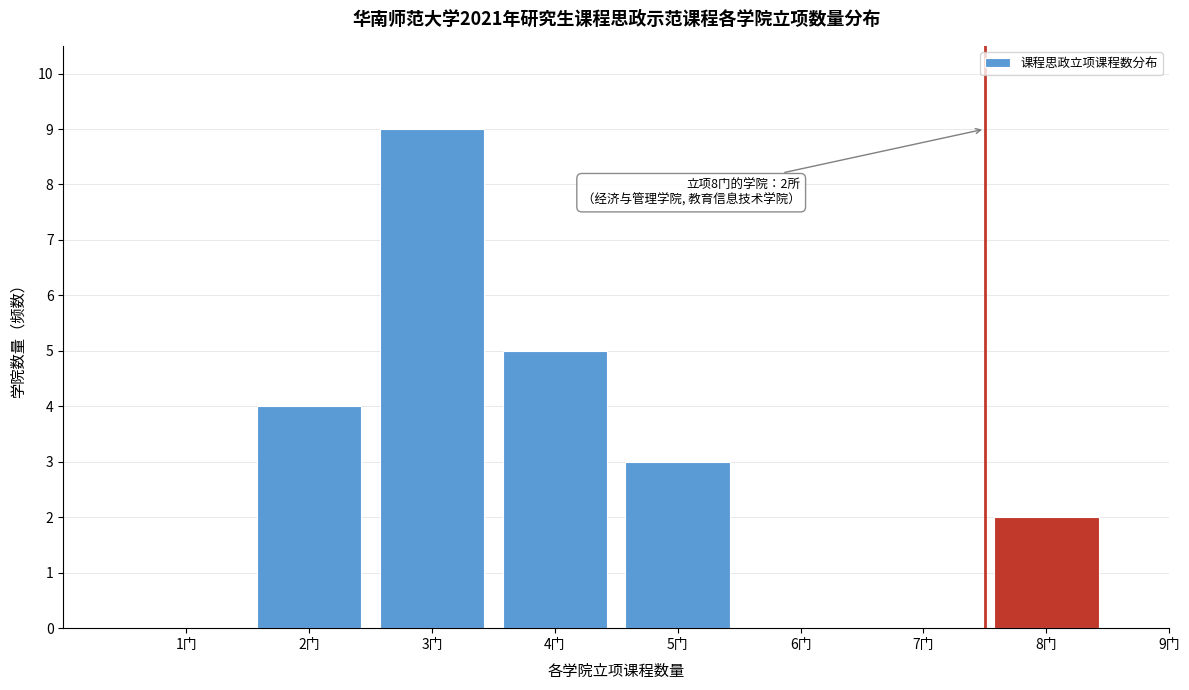

Reading left to right, transcribe all the data shown in this chart.

1门=0	2门=4	3门=9	4门=5	5门=3	6门=0	7门=0	8门=2	9门=0